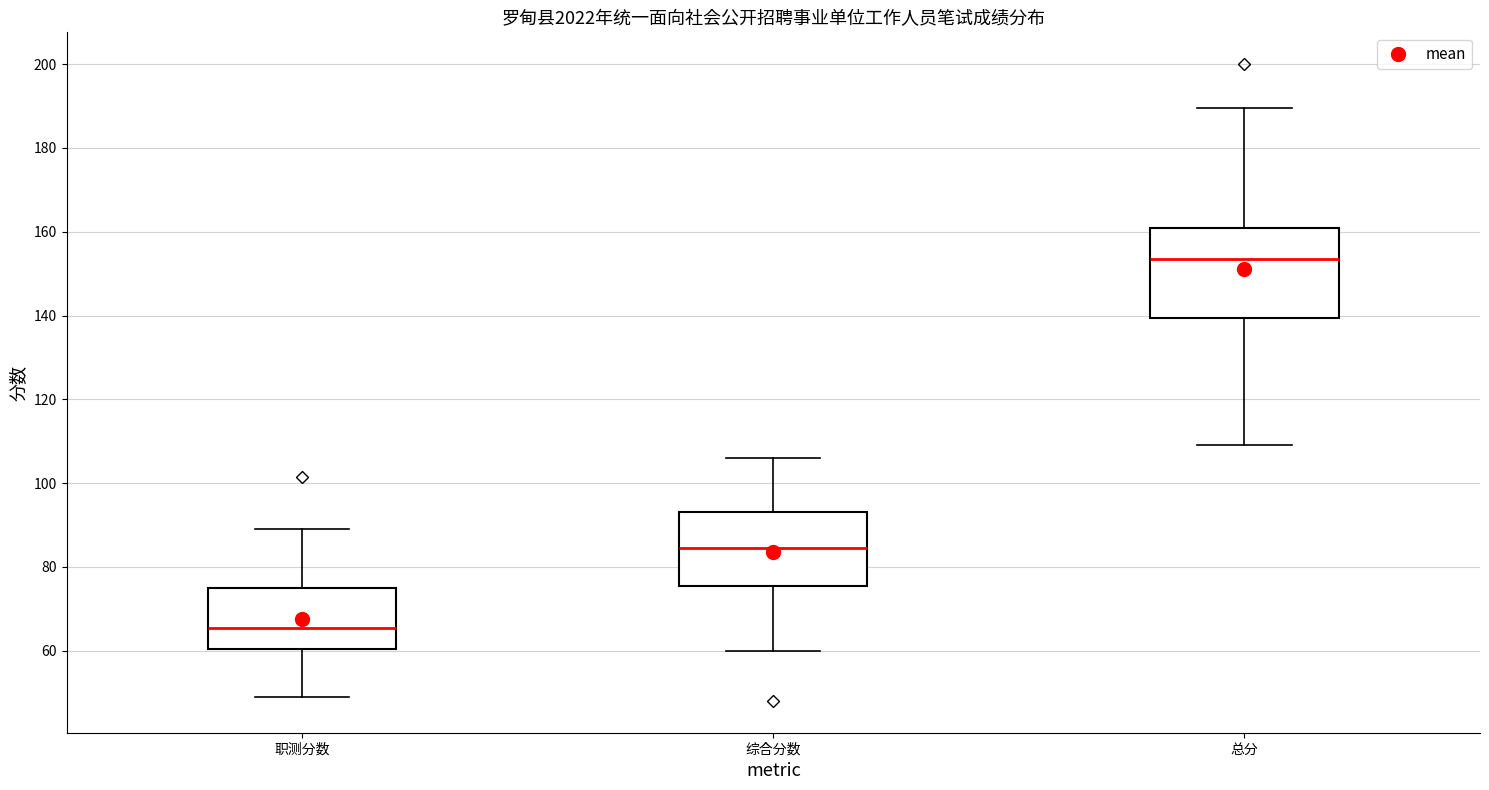

Reading left to right, transcribe this box plot: for each box, give where its median line is, the range the box spans, and where its two whiskers end, as read against the y-axis. The values are not printed on the chart, so give them approximately, as read against the axis.

职测分数: median 66, box 60 to 76, whiskers 50 to 90
综合分数: median 84, box 76 to 94, whiskers 60 to 106
总分: median 154, box 140 to 162, whiskers 110 to 190